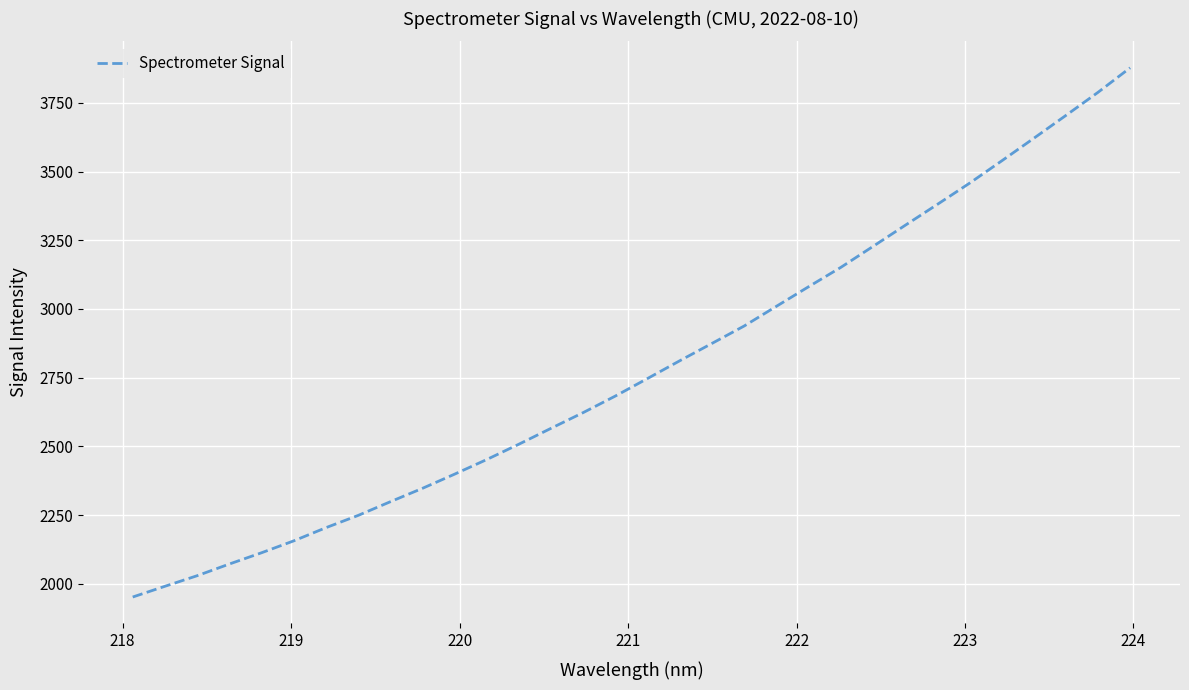

What is the greatest value displayed?

3877.2